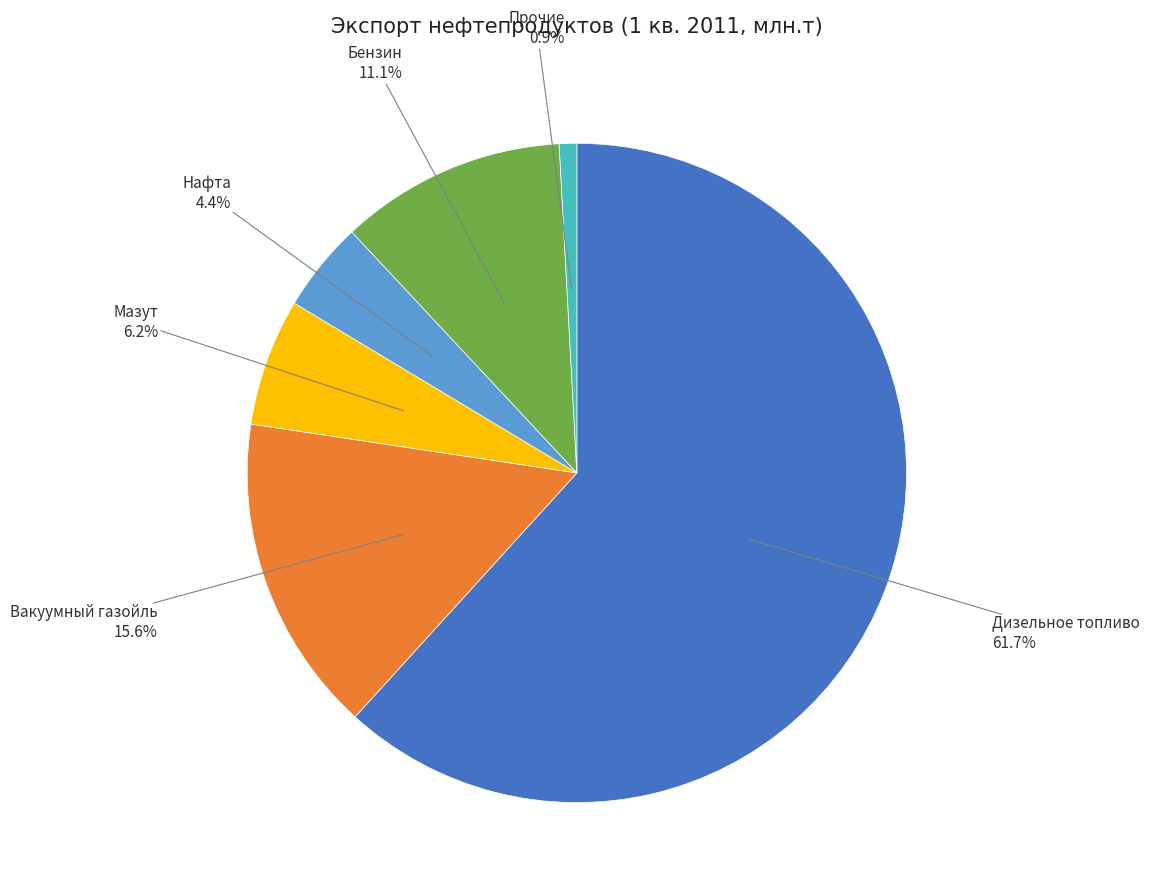

Between Вакуумный газойль and Прочие, which is larger?

Вакуумный газойль